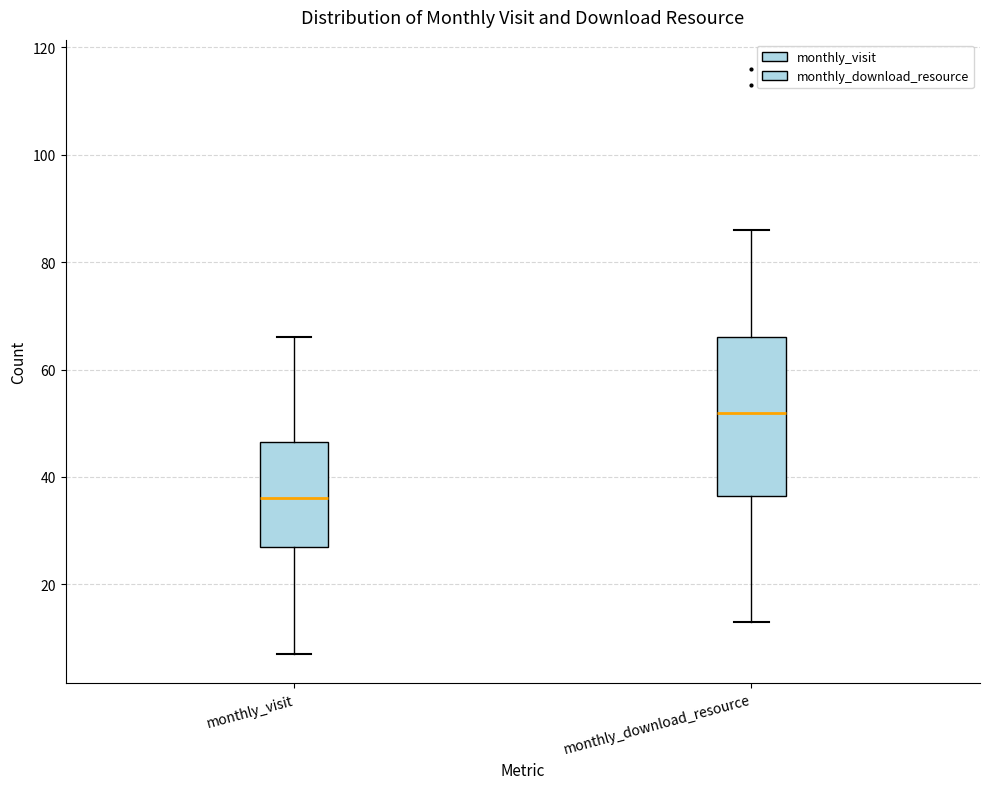

Comparing the boxes themselves (not the whiskers), which one is the tallest?

monthly_download_resource